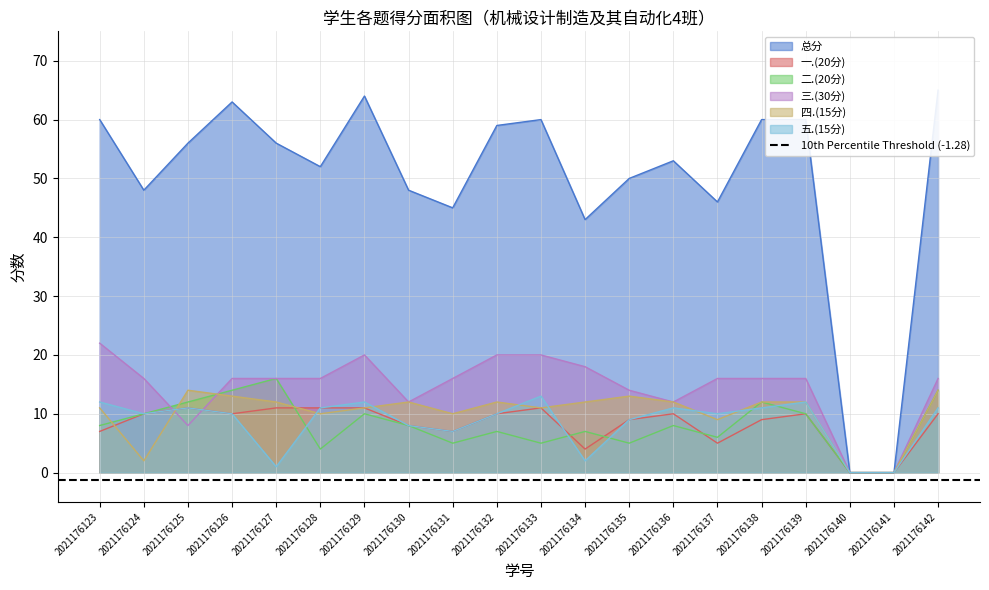

At which label does 一.(20分) first exceed 10?

2021176125